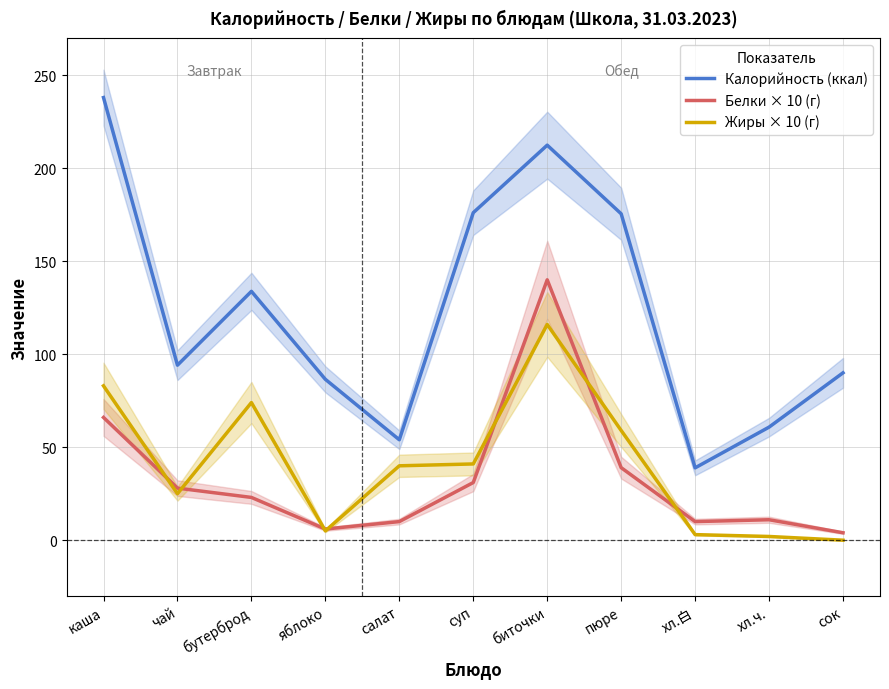

How many positive values does the Жиры × 10 (г) series have?

10